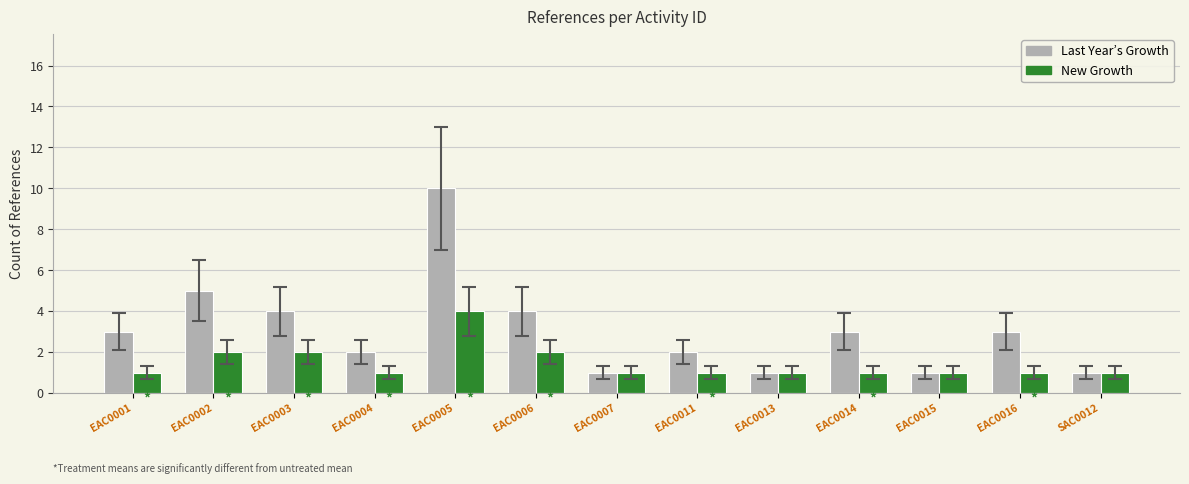

What is the maximum value shown in the chart?

10